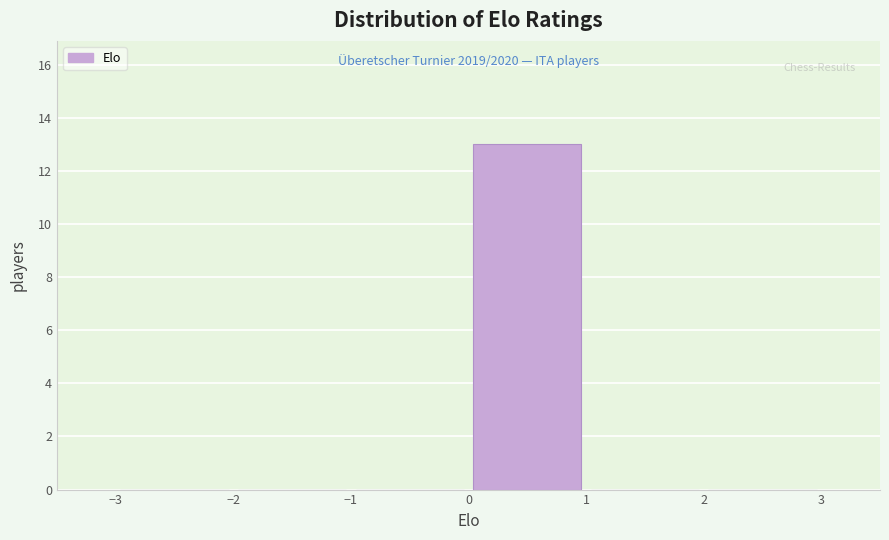

Which range on the x-axis has the tallest bar?

0 to 1